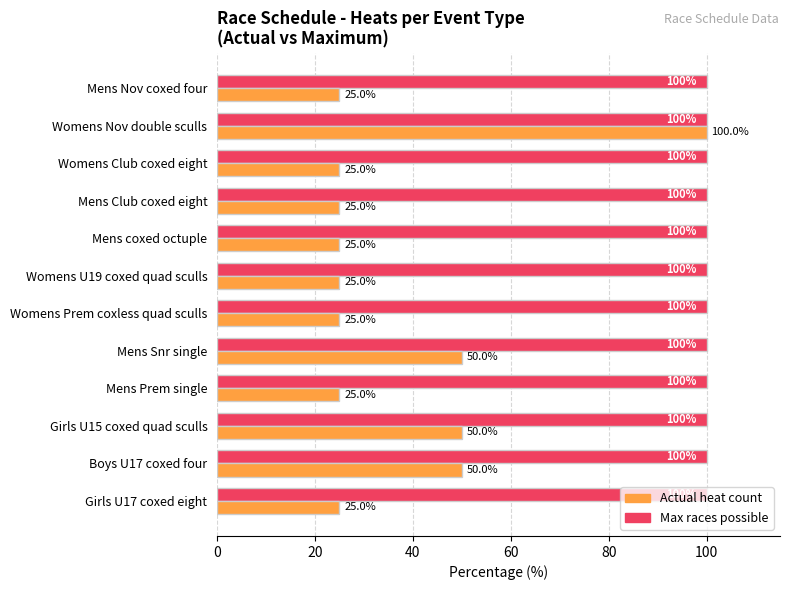

Is it true that Actual heat count equals 38 at Girls U17 coxed eight?

False